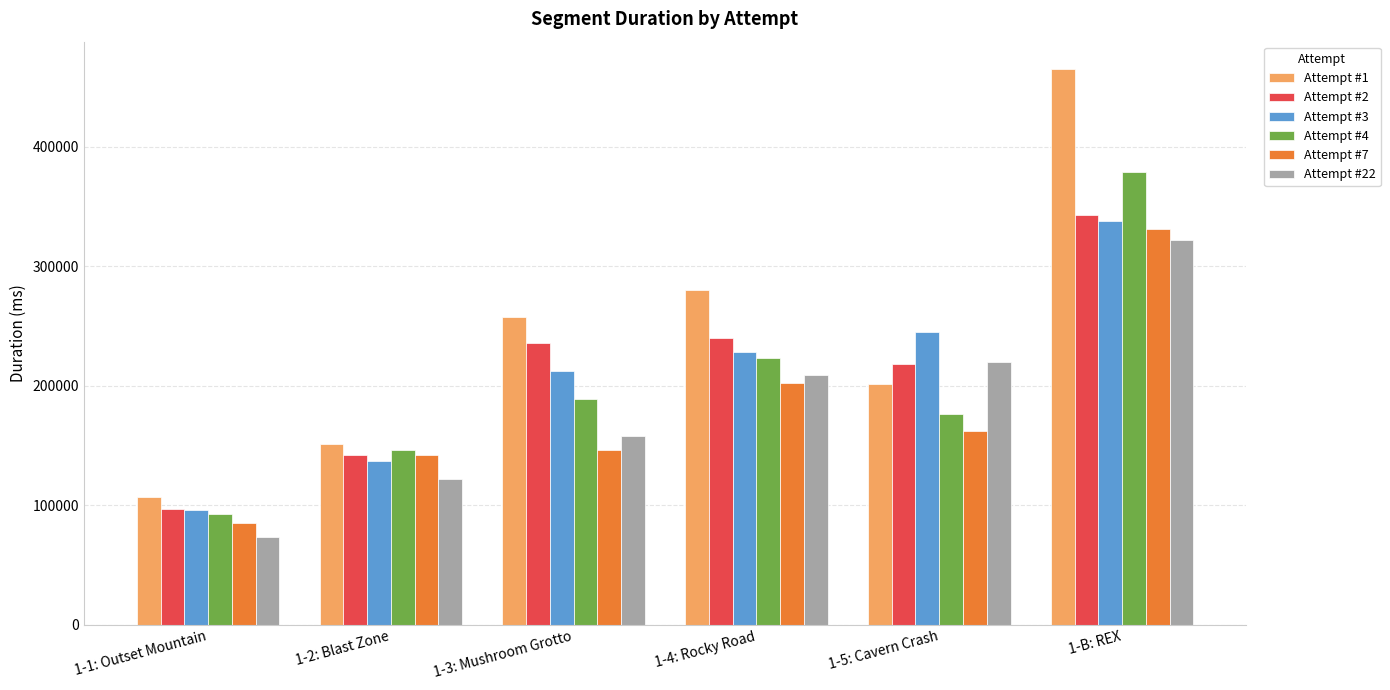

True or false: Attempt #3 has a value of 96083 at 1-1: Outset Mountain.

True